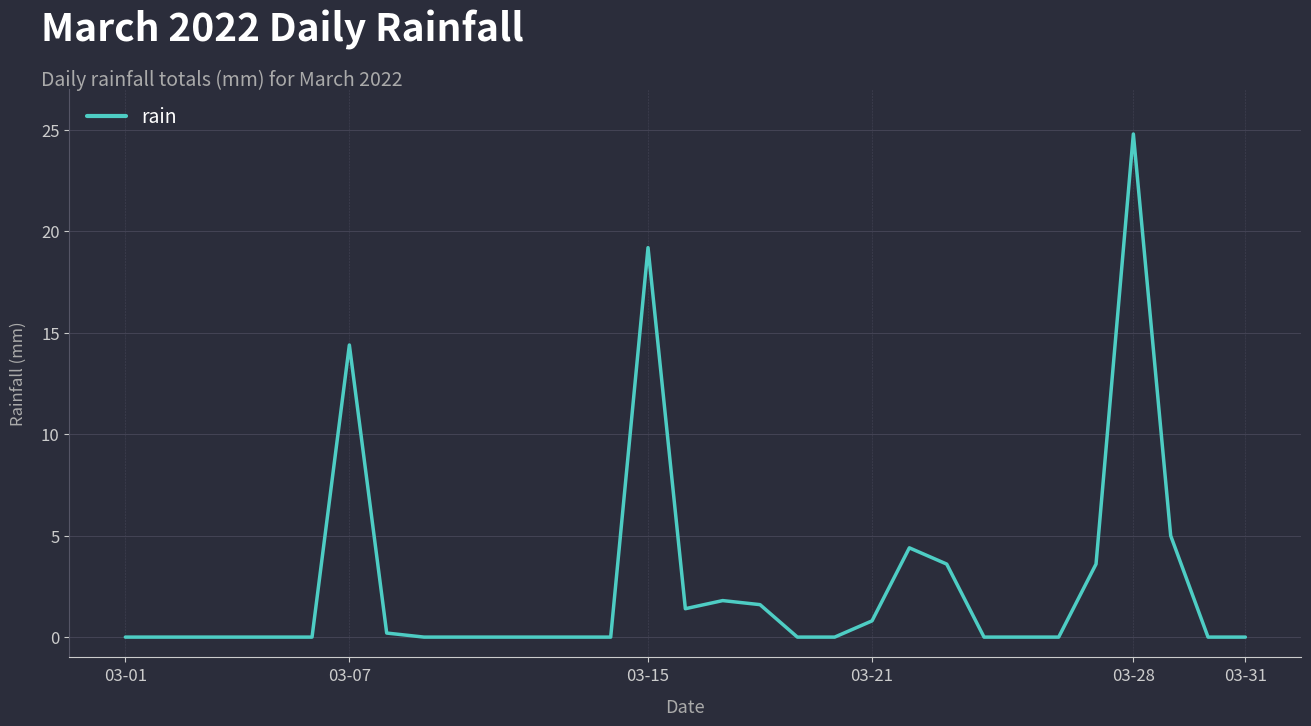

What is the greatest value displayed?

24.8